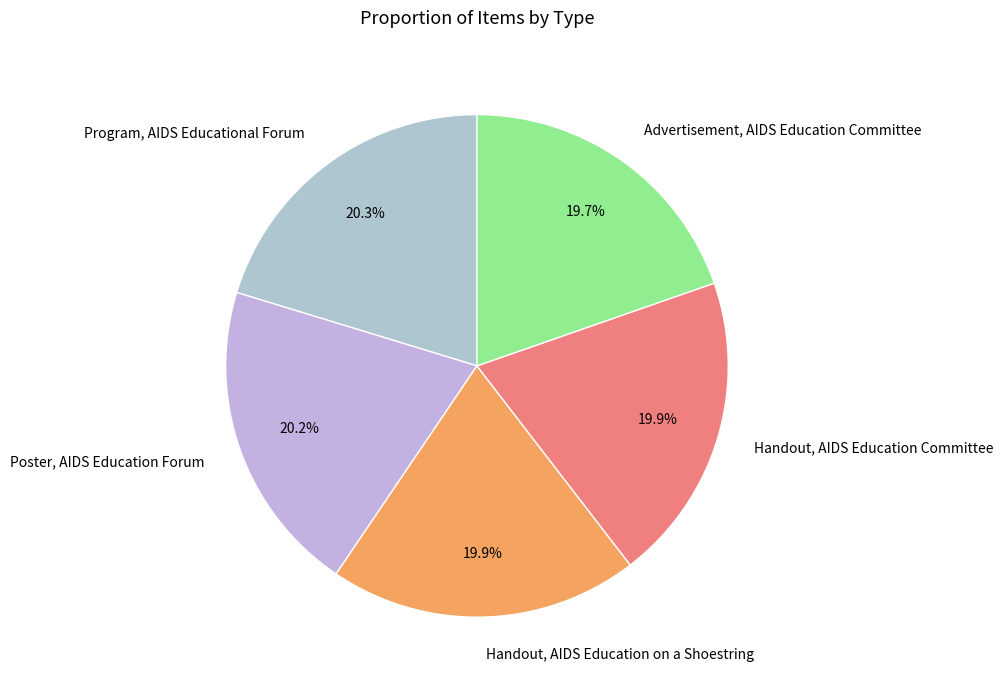

Is it true that Advertisement, AIDS Education Committee is 6% of the pie?

False